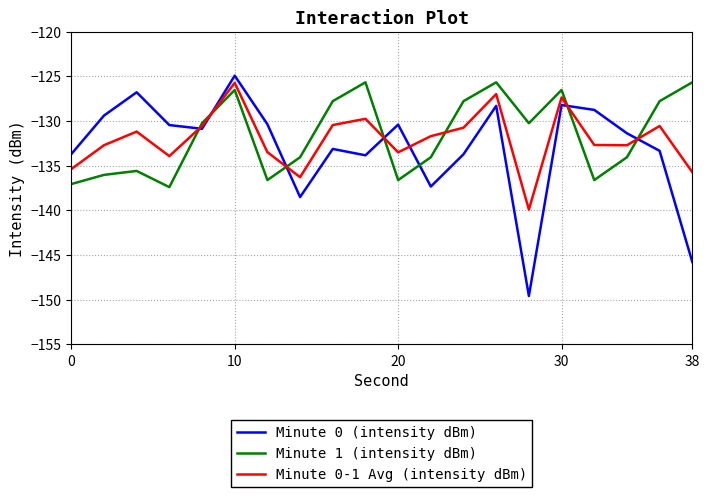

True or false: Minute 1 (intensity dBm) and Minute 0 (intensity dBm) cross at least once.

True